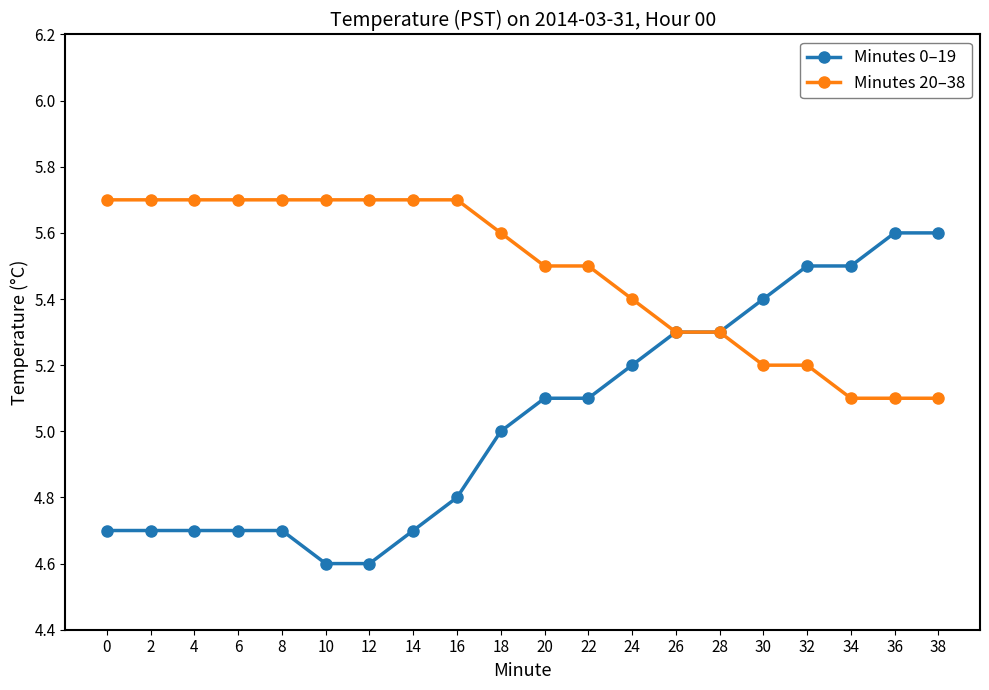

What is the value of the Minutes 0–19 point at the 18th from the left?

5.5